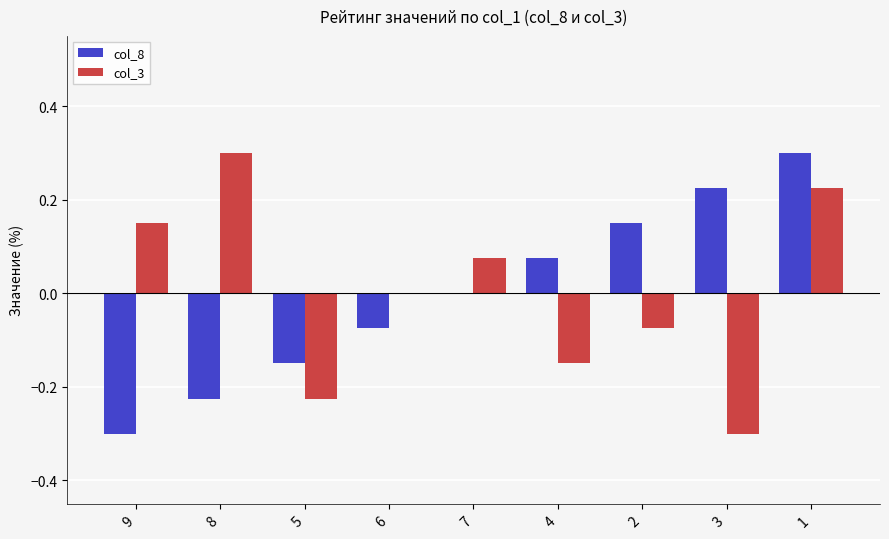

The value of col_8 at 4 is 0.0. True or false?

False